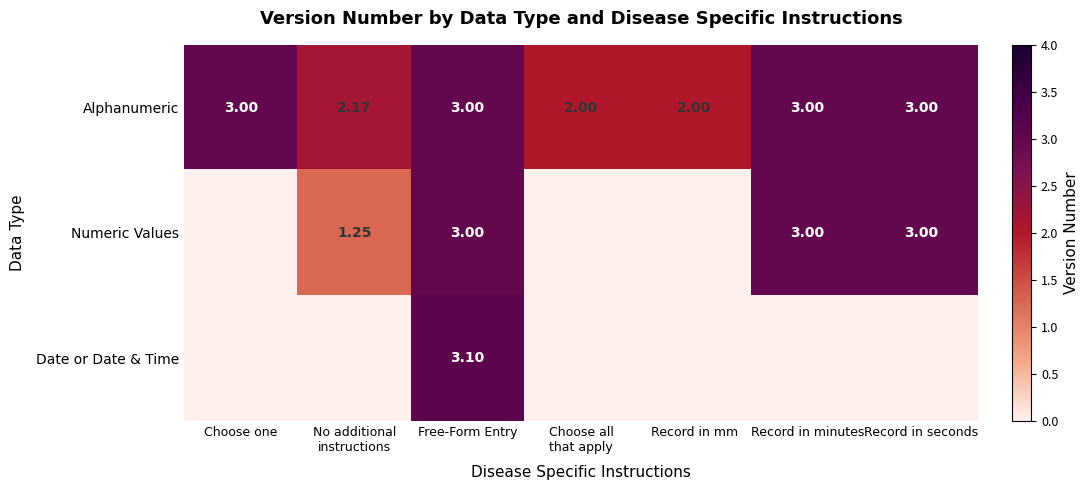

How many Alphanumeric values are between 2 and 3?

7